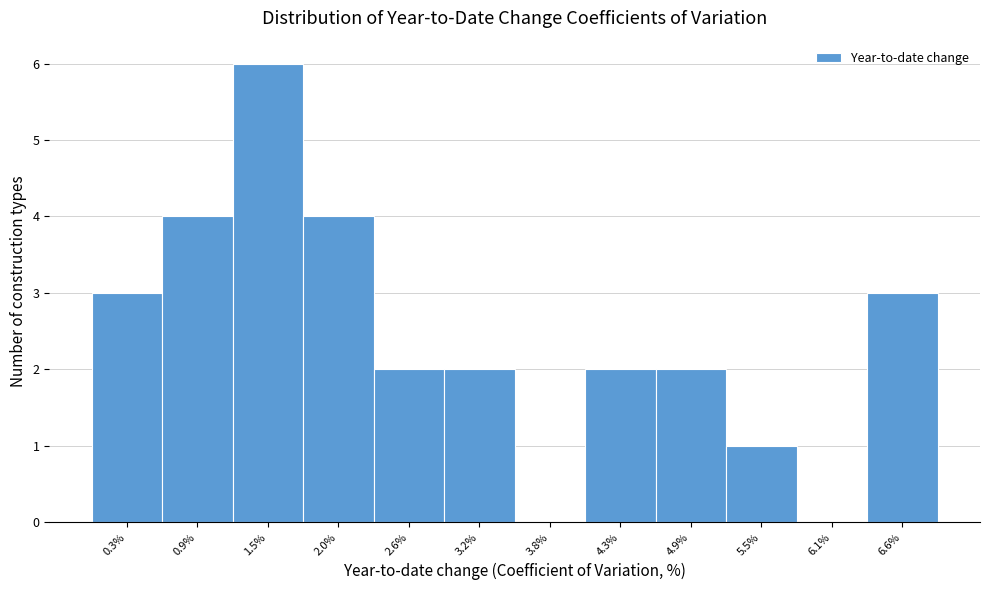

Reading right to left, list all the values displayed in this chart.

6.6%=3	6.1%=0	5.5%=1	4.9%=2	4.3%=2	3.8%=0	3.2%=2	2.6%=2	2.0%=4	1.5%=6	0.9%=4	0.3%=3